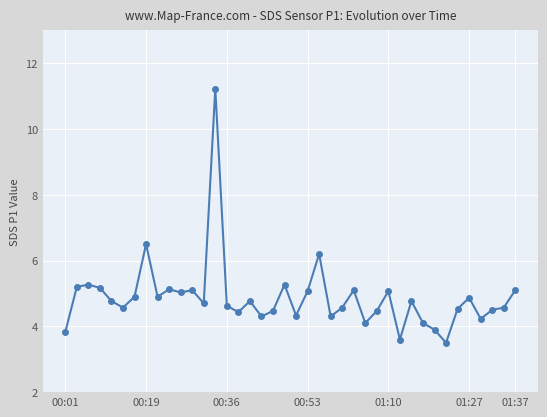

What is the maximum value shown in the chart?

11.2